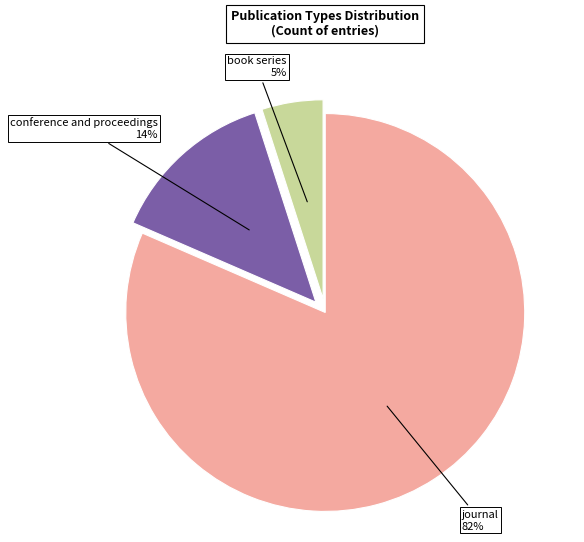

Does any single category account for the majority?

Yes